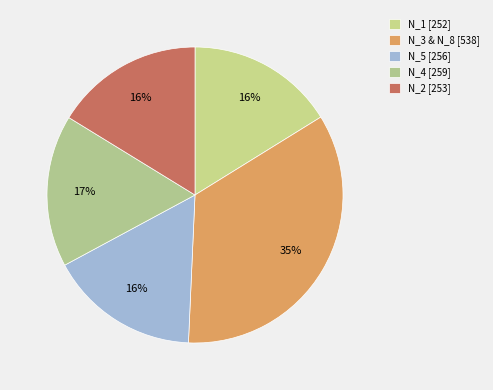

How many segments does this pie chart have?

5